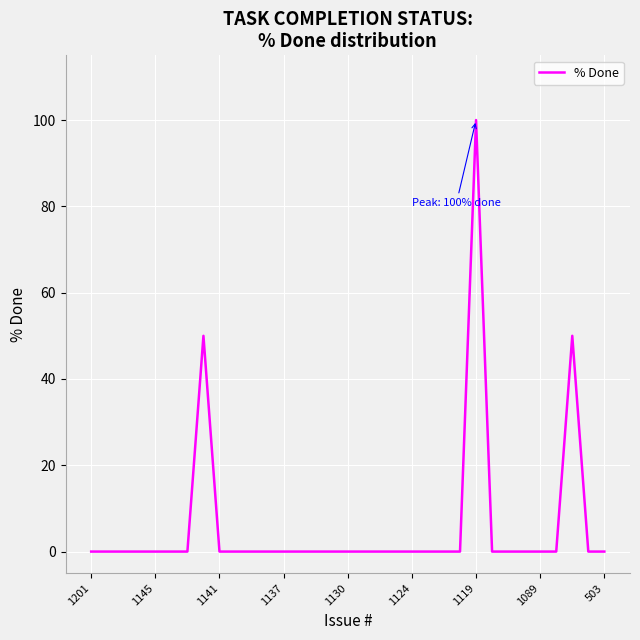

What is the difference between the maximum and minimum values?

100